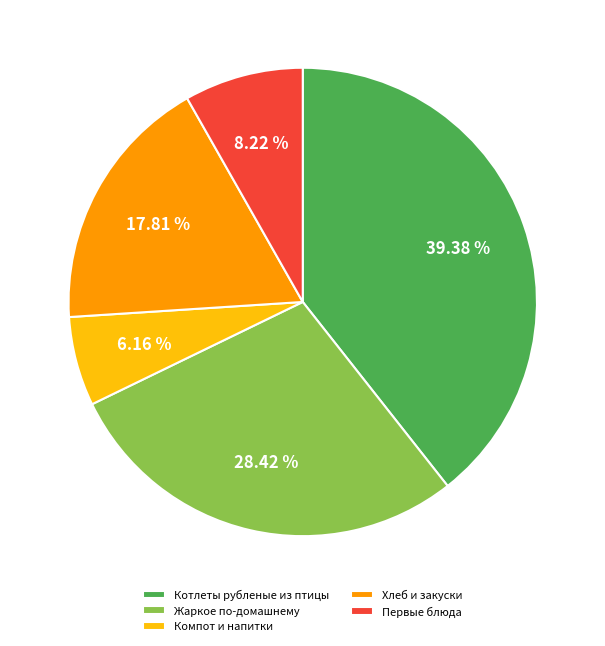

To the nearest percent, what is the difference between the largest and smallest slice percentages?

33%